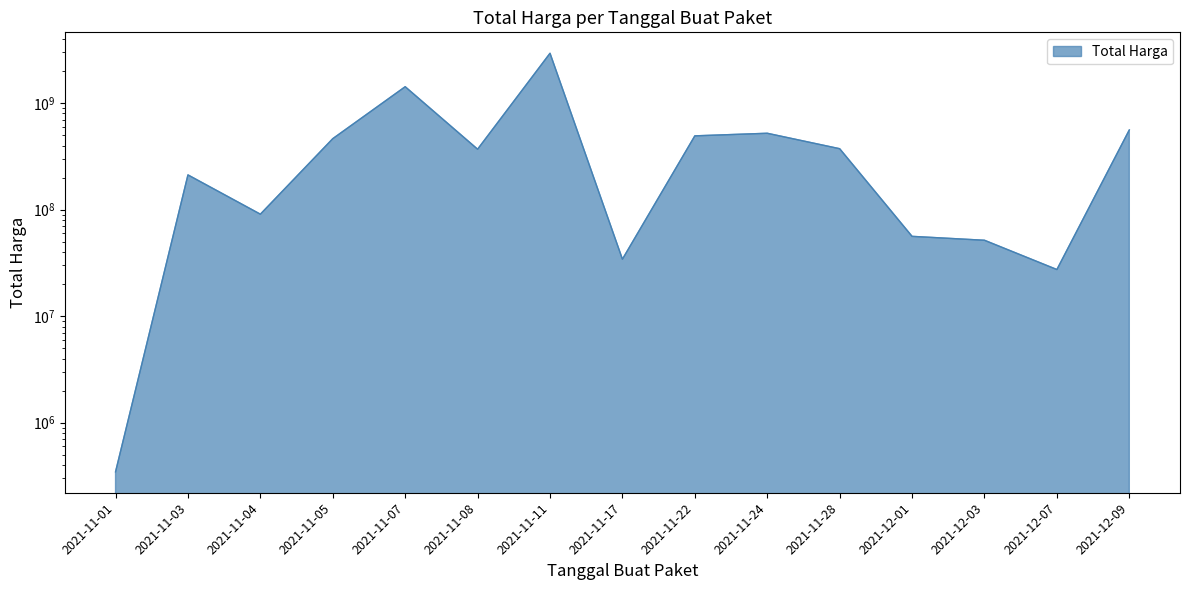

How many data points are above 369376000?

7